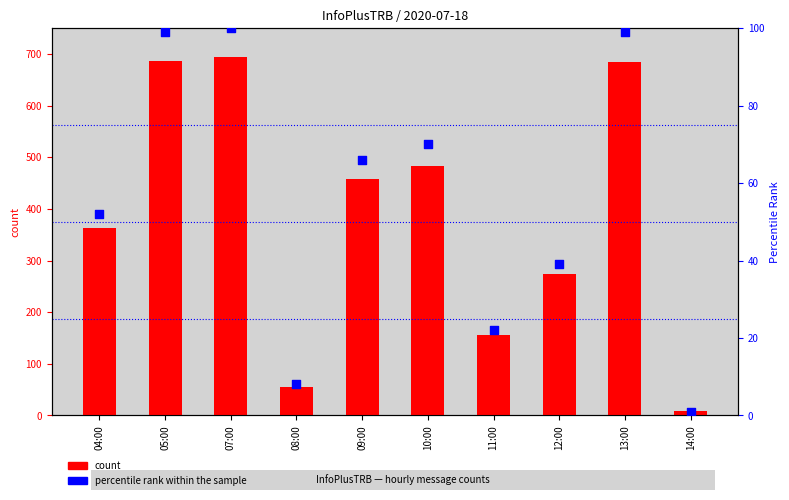

What is the total value across all series at 05:00?

786